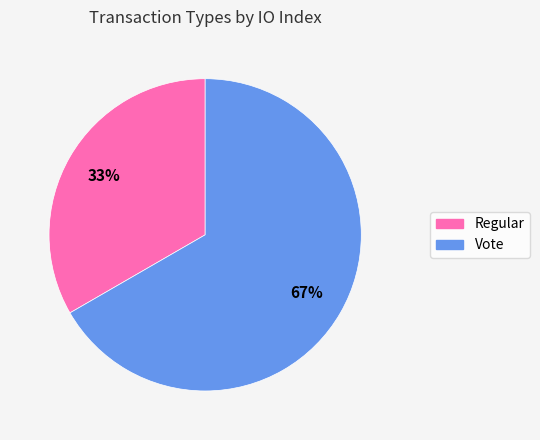

Between Vote and Regular, which is larger?

Vote